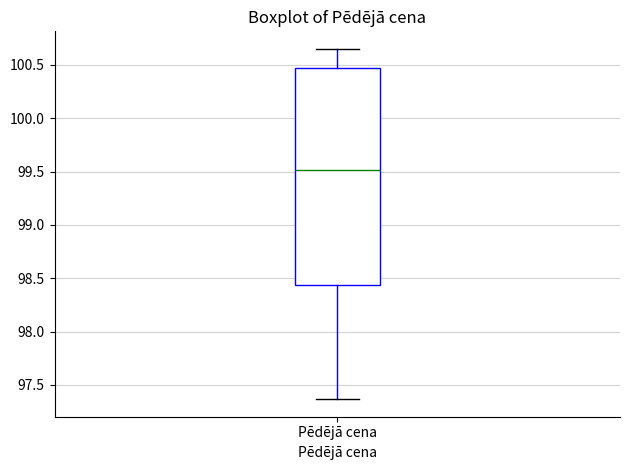

Where does the median line of the box for Pēdējā cena sit on the y-axis? The values are not printed on the chart, so give them approximately, as read against the axis.

99.50